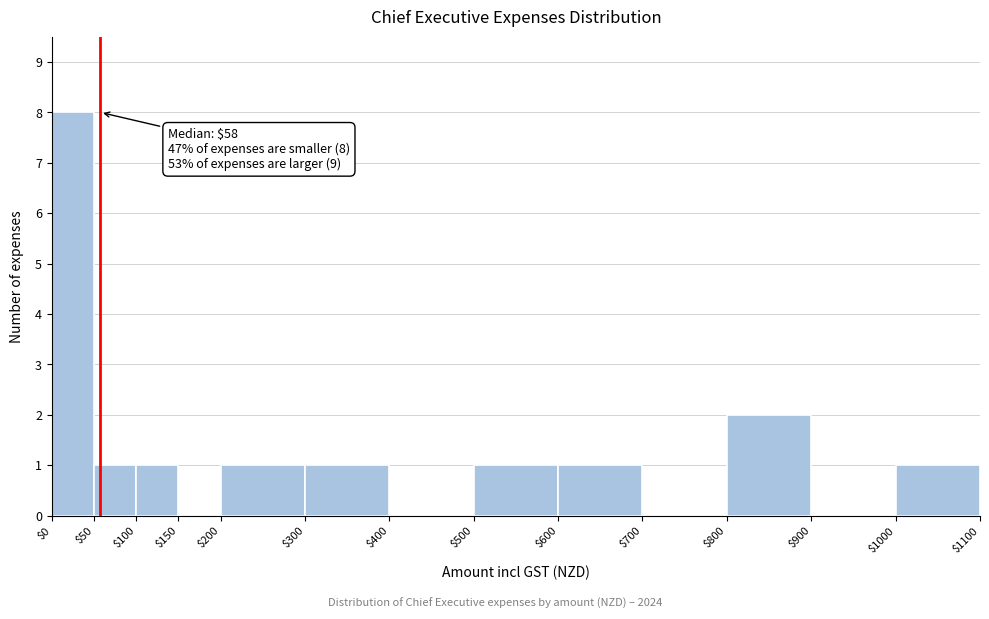

Over which range of the x-axis is the bar tallest?

$0 to $50